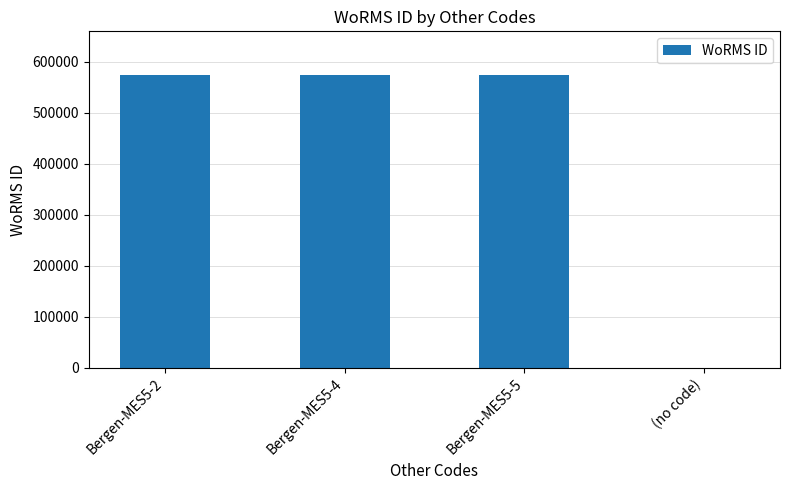

What is the sum of the values at (no code) and Bergen-MES5-4?

573853